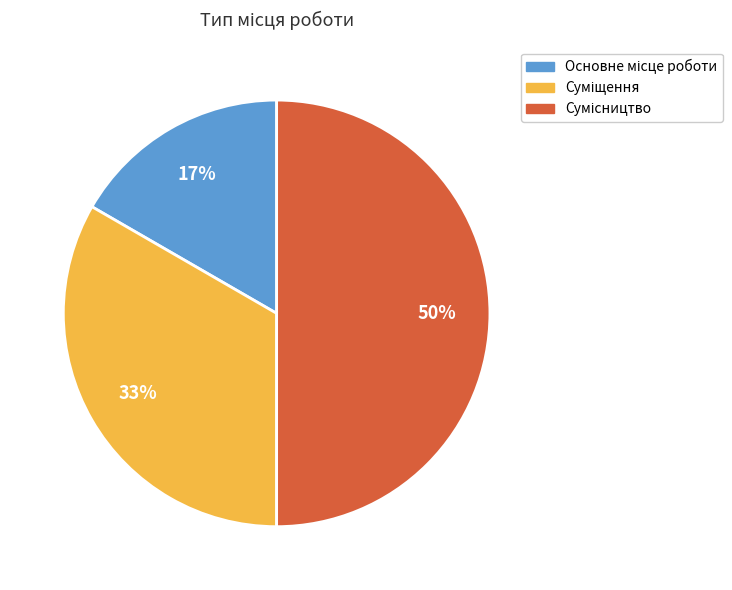

To the nearest percent, what is the difference between the largest and smallest slice percentages?

33%